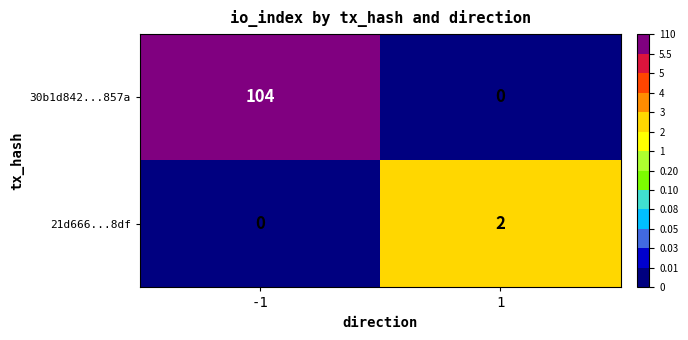

What is the highest value of the 30b1d842...857a series?

104